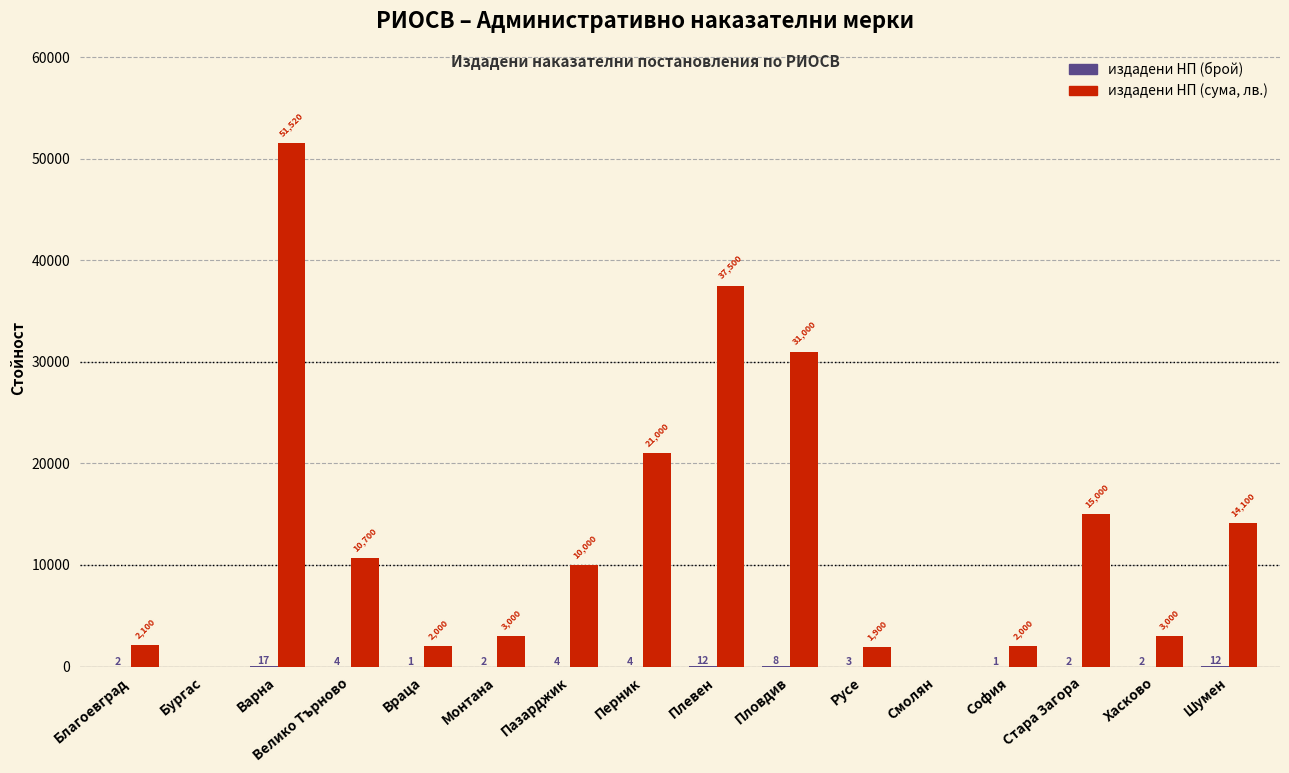

Between Бургас and Варна, which series saw the biggest shift?

издадени НП (сума, лв.)